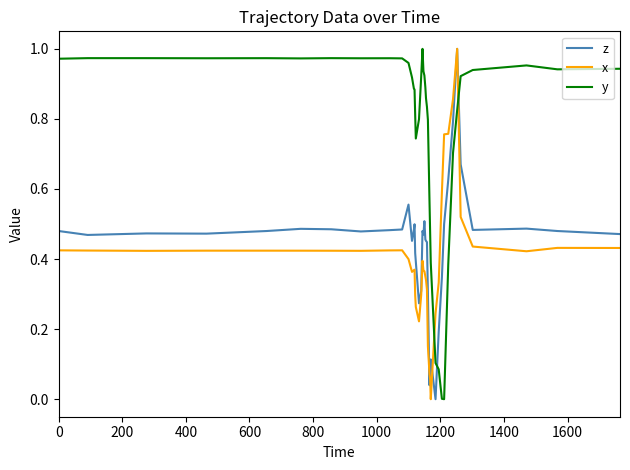

True or false: z and y intersect in this chart.

True